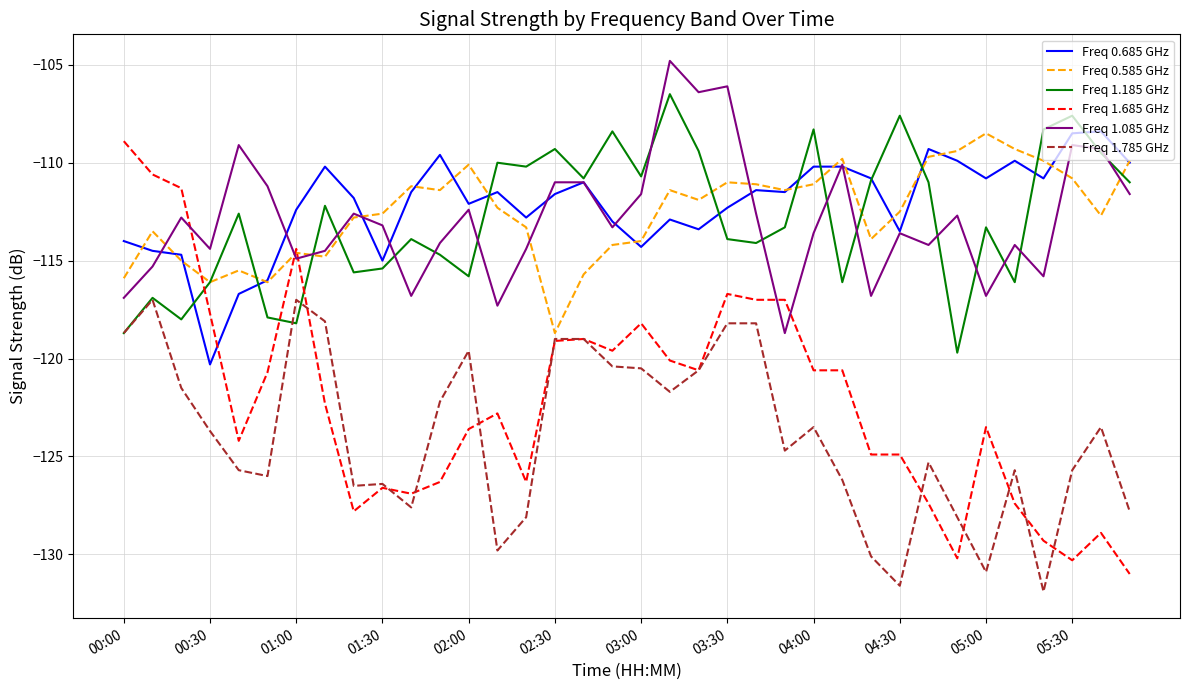

How many categories are shown in the chart?

36